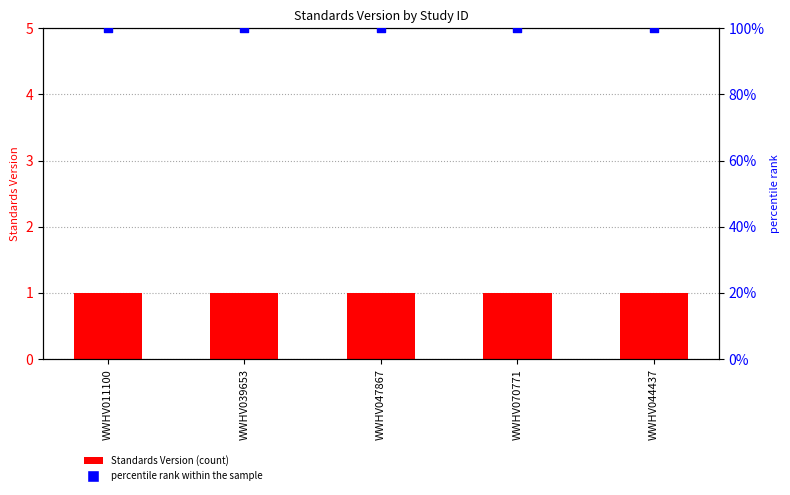

Which series has the largest total across all categories?

percentile rank within the sample